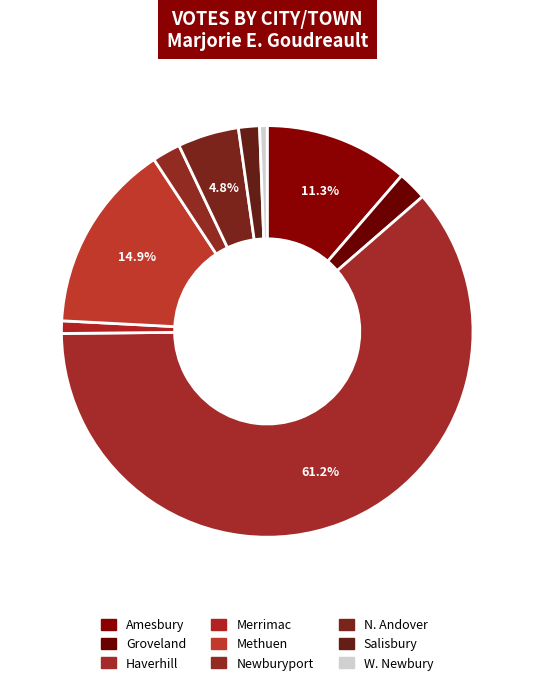

Count the number of slices in the pie.

9